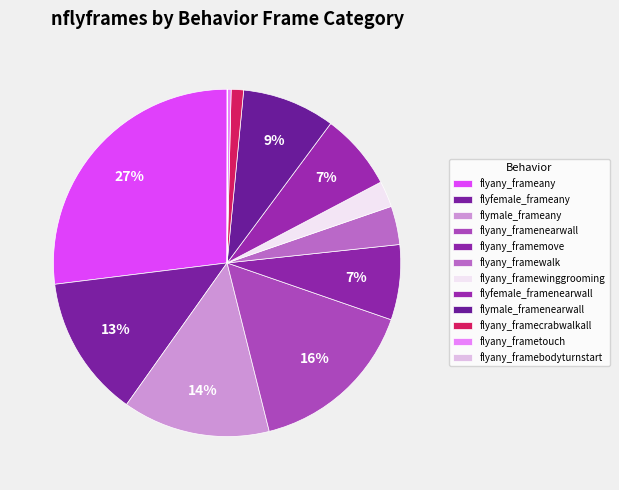

Does any single category account for the majority?

No